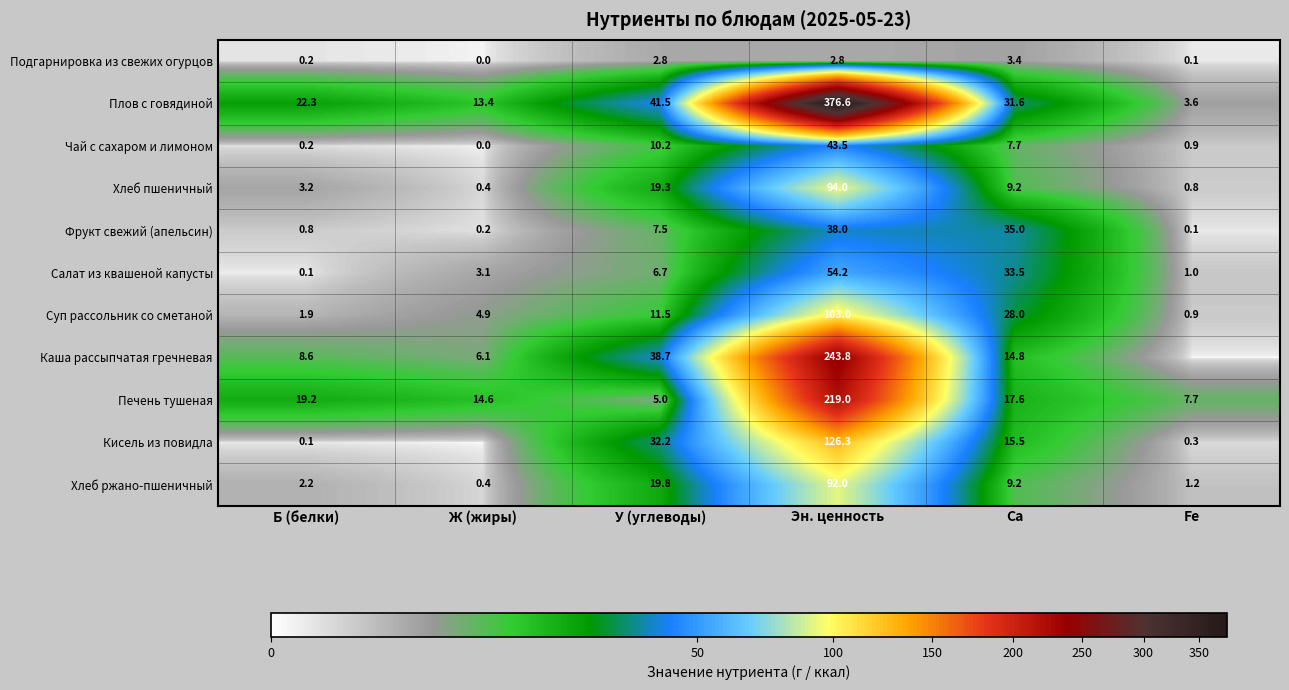

Is it true that Салат из квашеной капусты equals 6.7 at У (углеводы)?

True